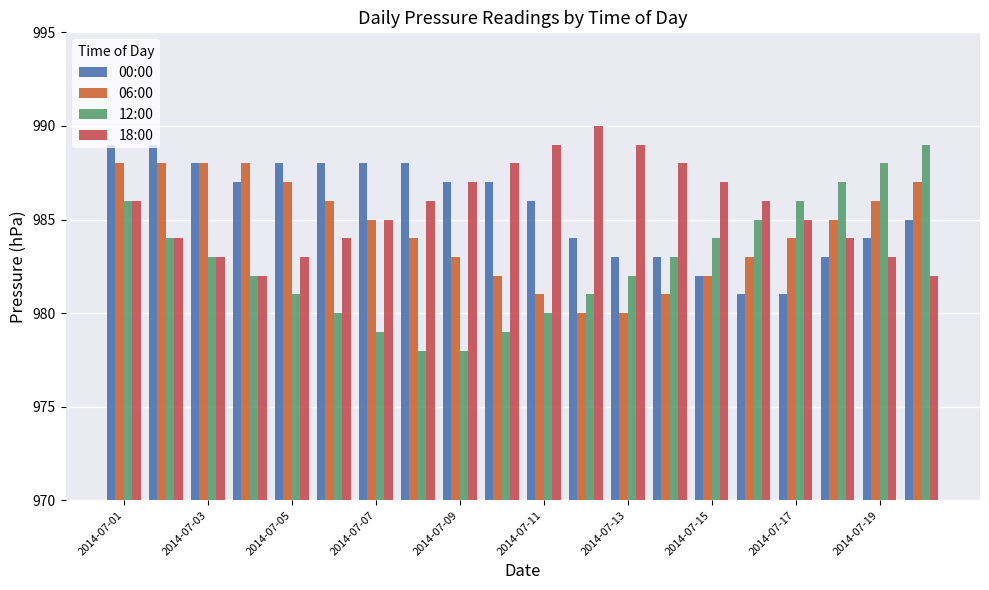

How many groups of bars are there?

20